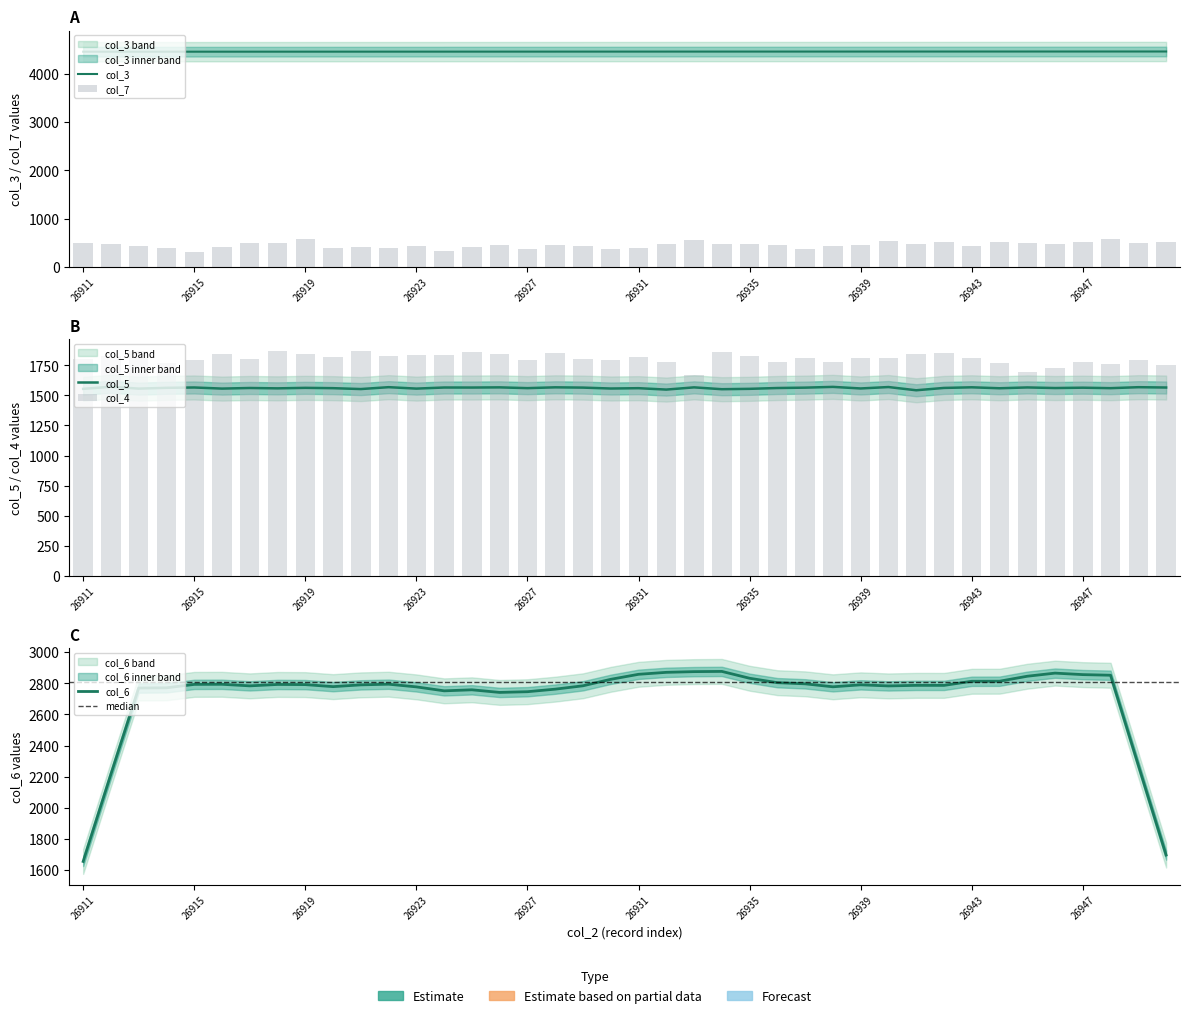

How many data points in col_5 are above 1562?

20